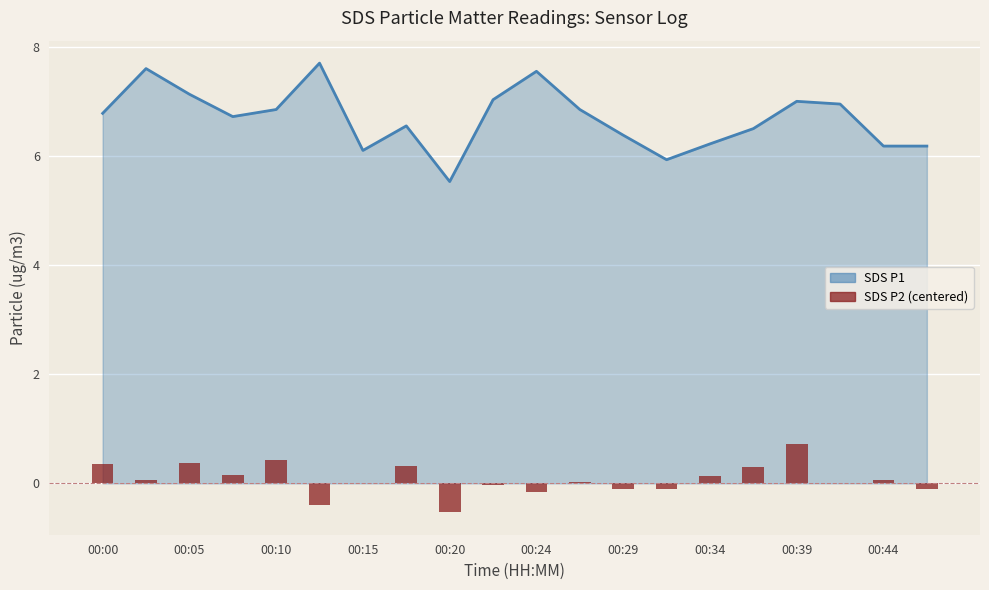

The SDS P1 series shows 11.9 at 00:00. True or false?

False